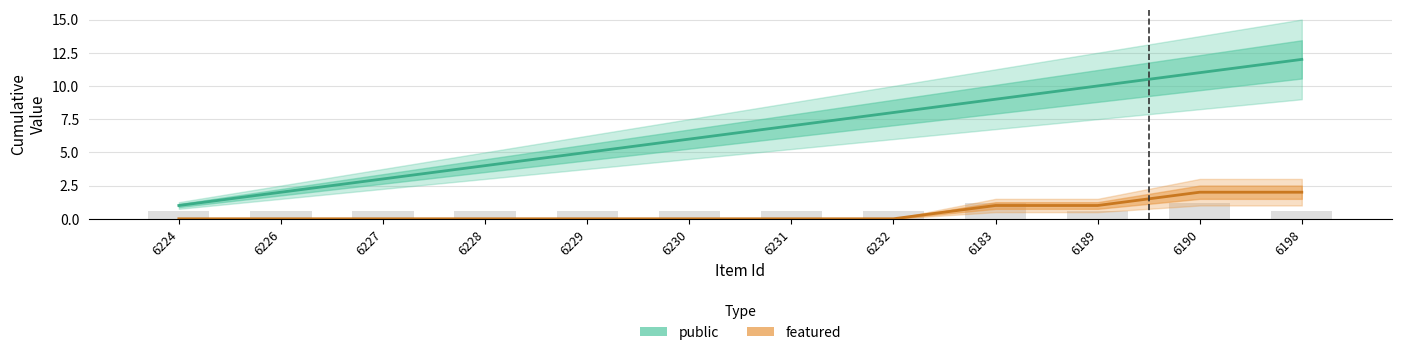

Are the bars horizontal?

No